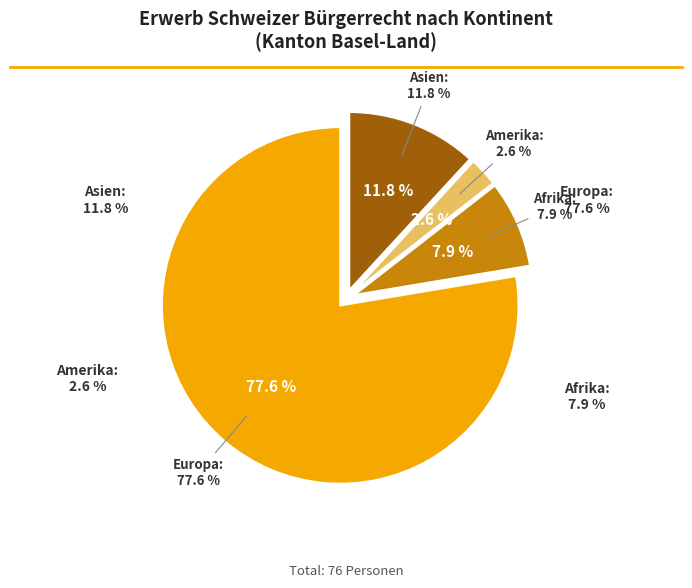

What is the total percentage of Asien and Amerika?

14.5%